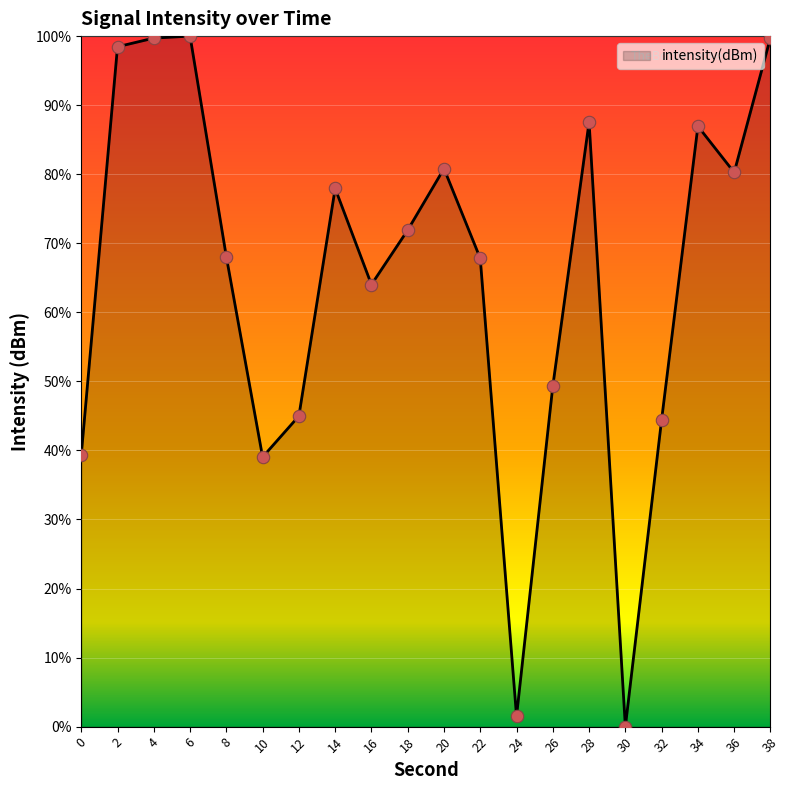

Between 18 and 12, which is larger?

18